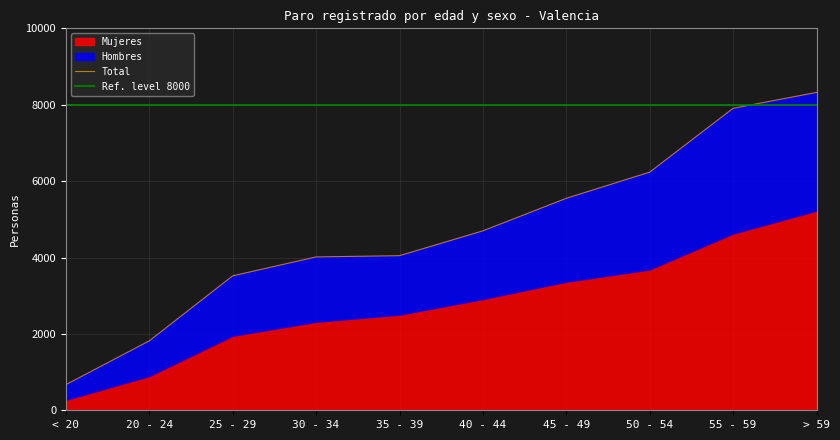

The chart shows a value of 4048 at 35 - 39. True or false?

True